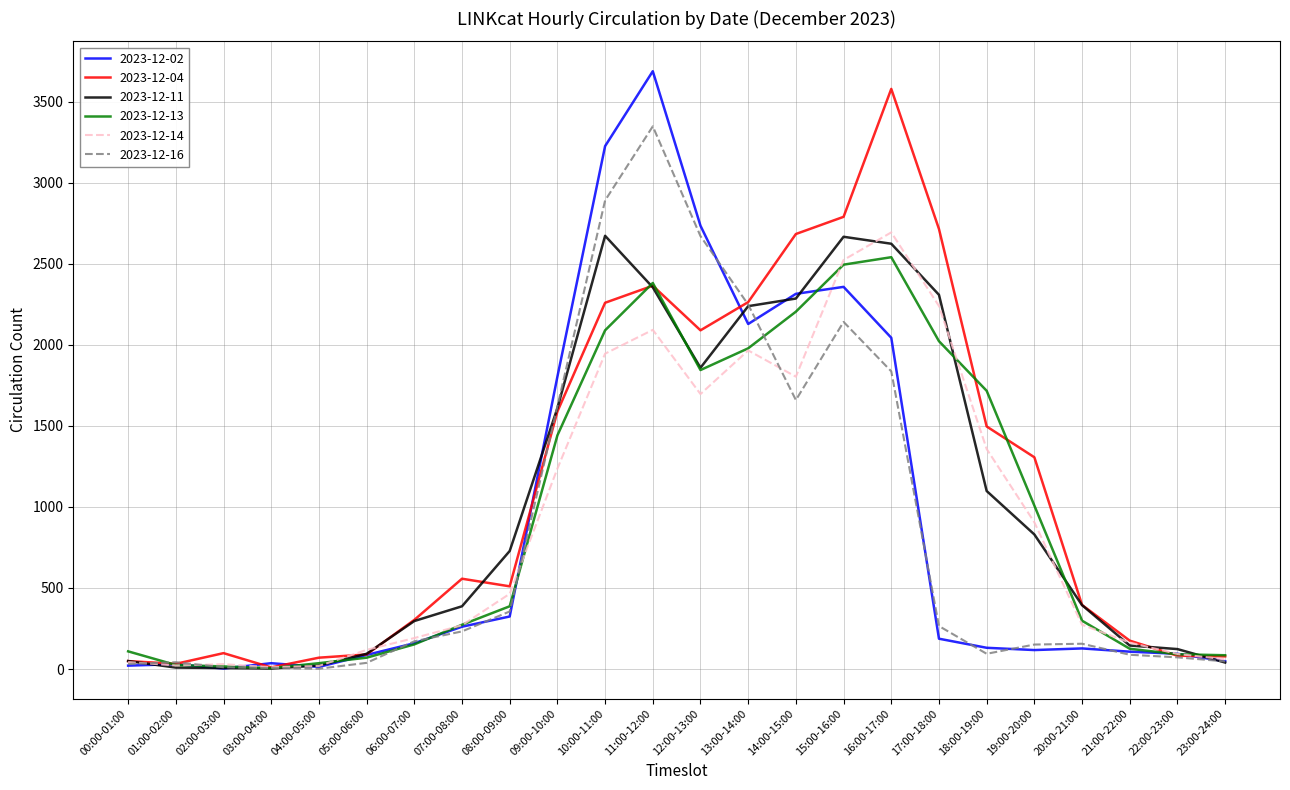

What is the difference between the 2023-12-13 values at 07:00-08:00 and 10:00-11:00?

1816